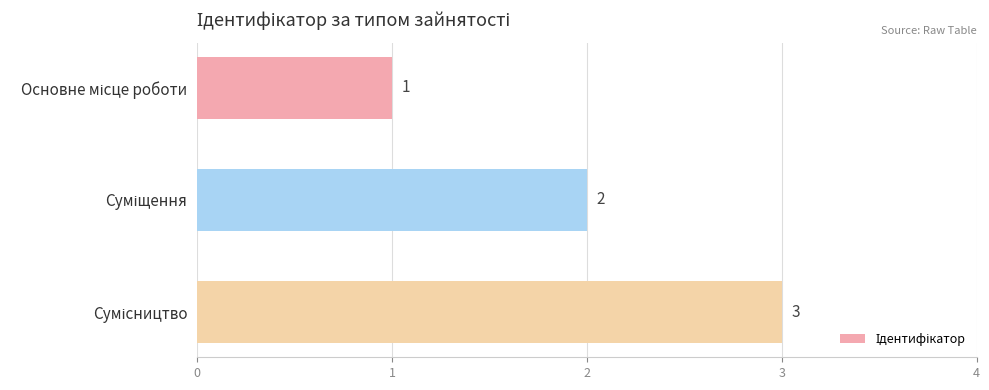

What is the maximum value shown in the chart?

3